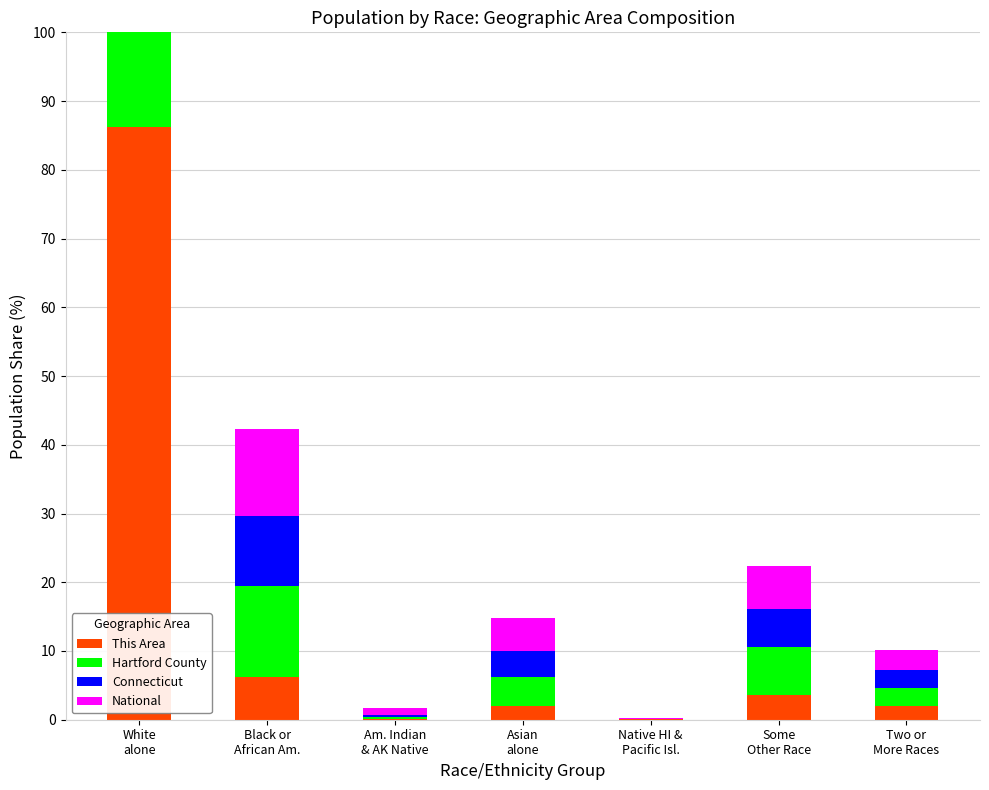

At which label is Connecticut closest to 38?

Black or
African Am.